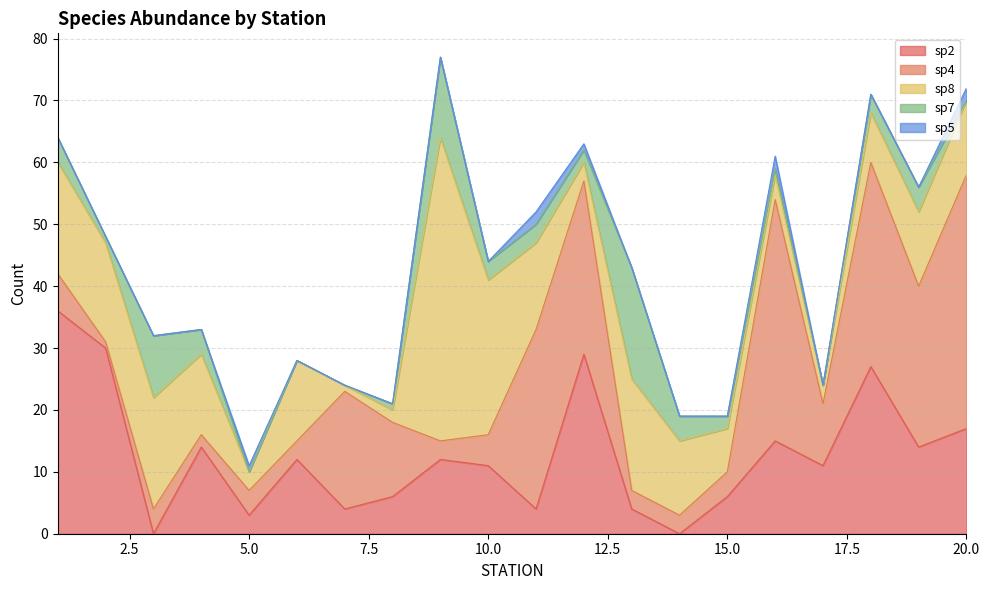

What is the difference between the maximum and minimum values in the sp8 series?

48